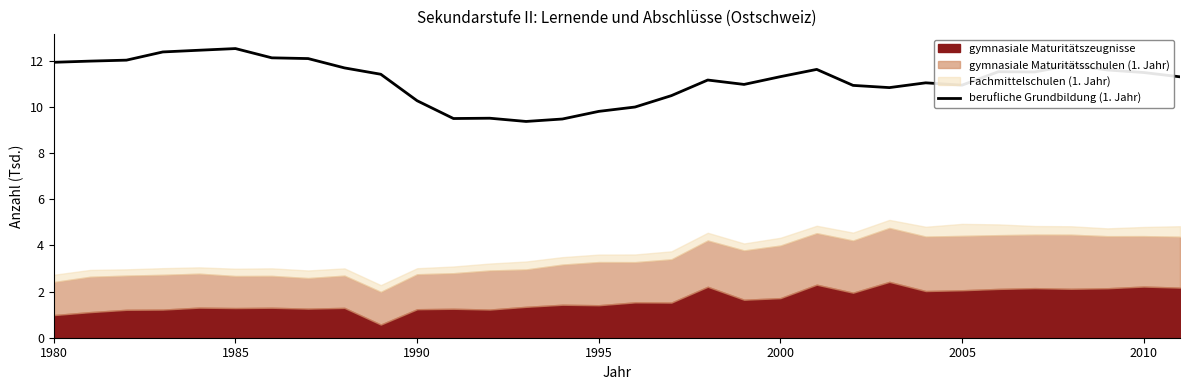

What is the value of the 20th point from the left?

11.0